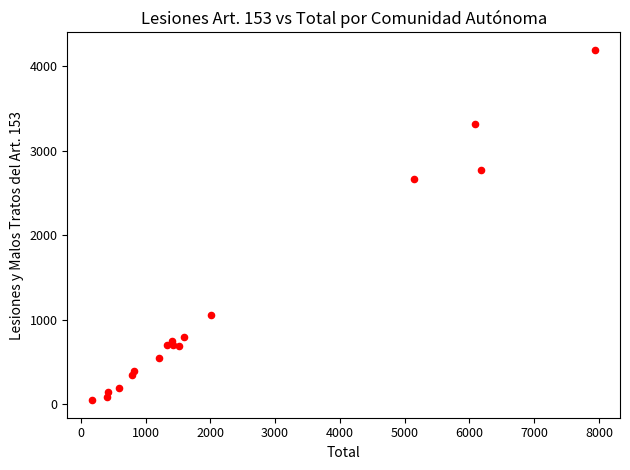

What Y value in the scatter plot is closest to 2118?

2666